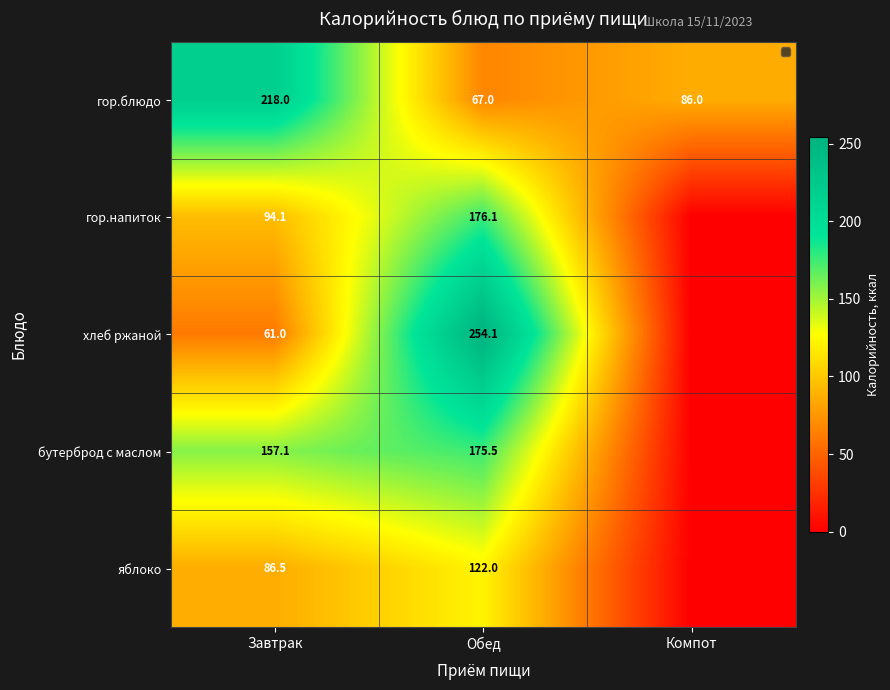

What is the difference between the гор.напиток values at Обед and Завтрак?

82.0